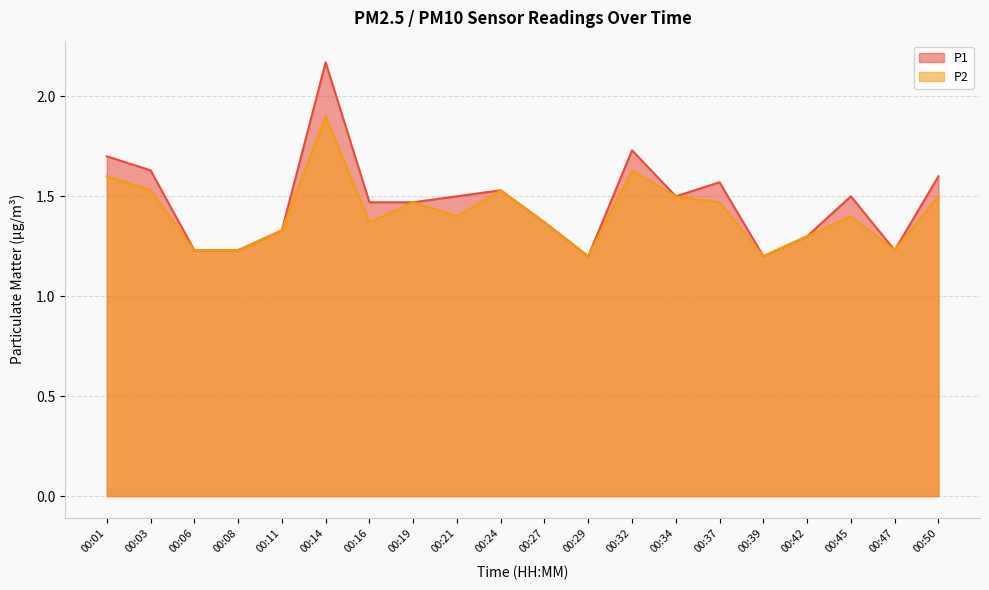

Is it true that P1 equals 1.2 at 00:39?

True